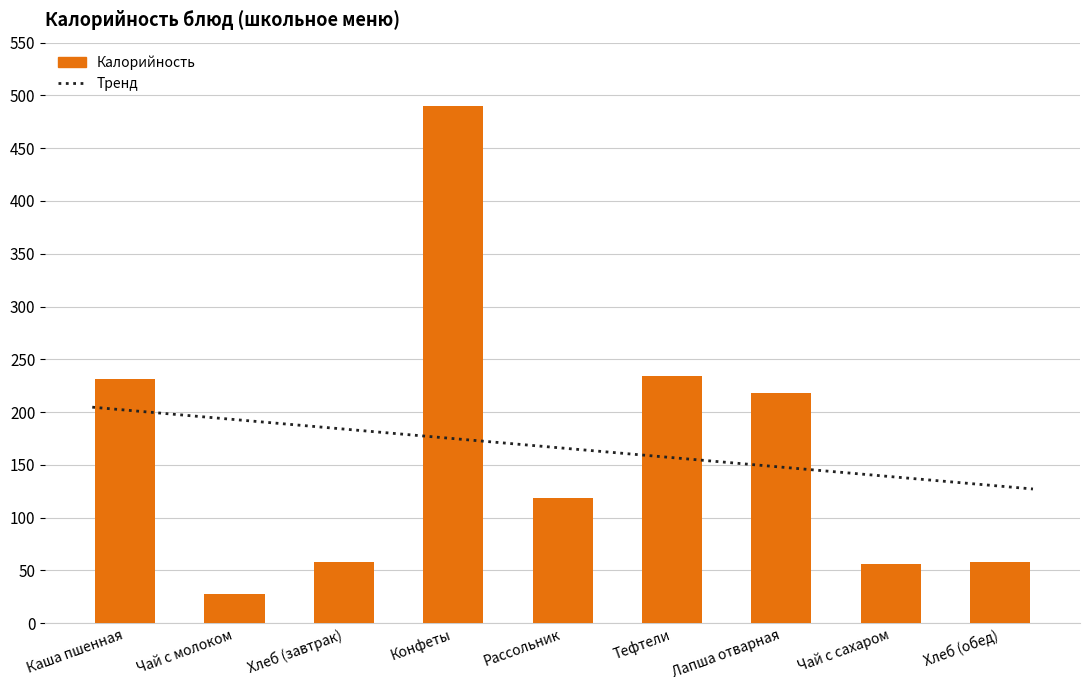

List the labels in order of value, largest first.

Конфеты, Тефтели, Каша пшенная, Лапша отварная, Рассольник, Хлеб (завтрак), Хлеб (обед), Чай с сахаром, Чай с молоком